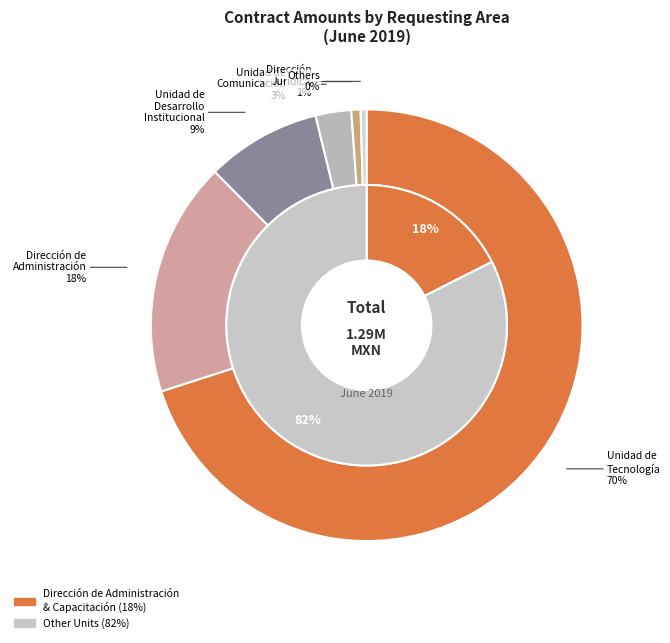

Is the sum of UNIDAD DE TECNOLOGÍA Y SISTEMAS and DIRECCIÓN DE CAPACITACIÓN ELECTORAL greater than half?

No